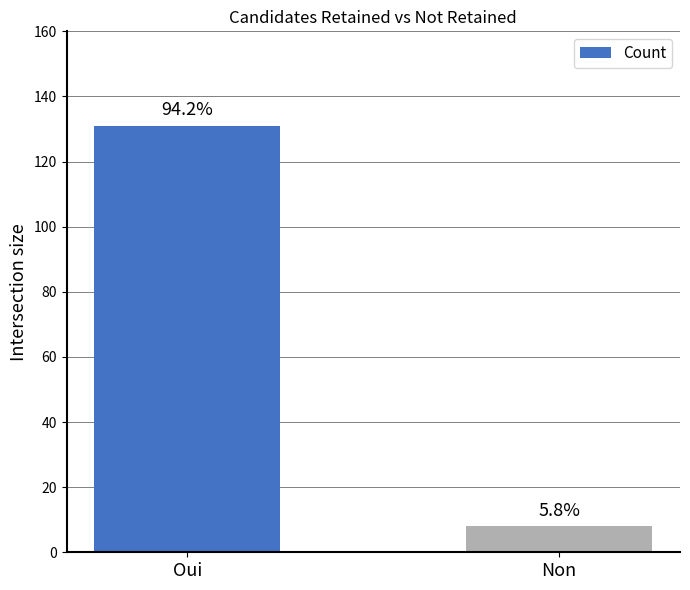

Which has a higher value, Oui or Non?

Oui